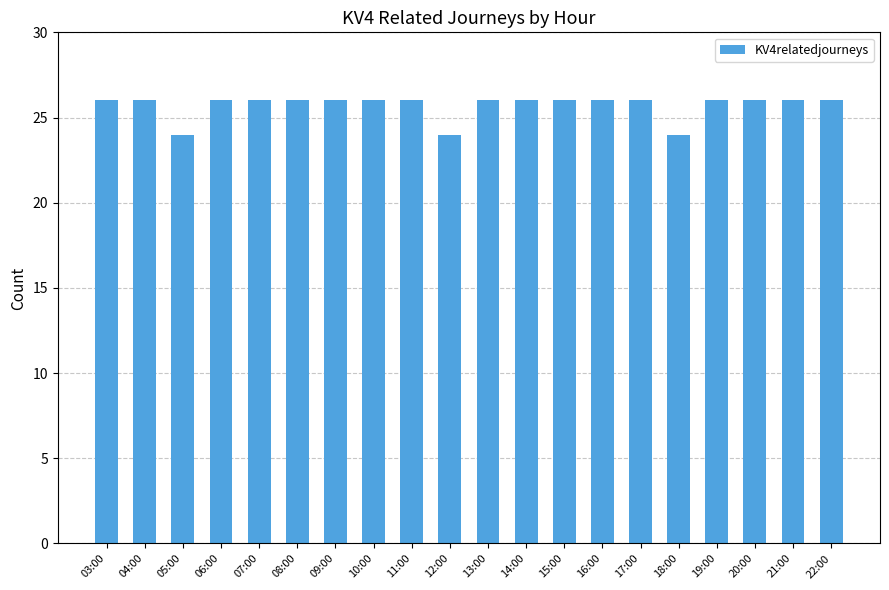

Approximately how many times larger is the value at 14:00 compared to 16:00?

1.0